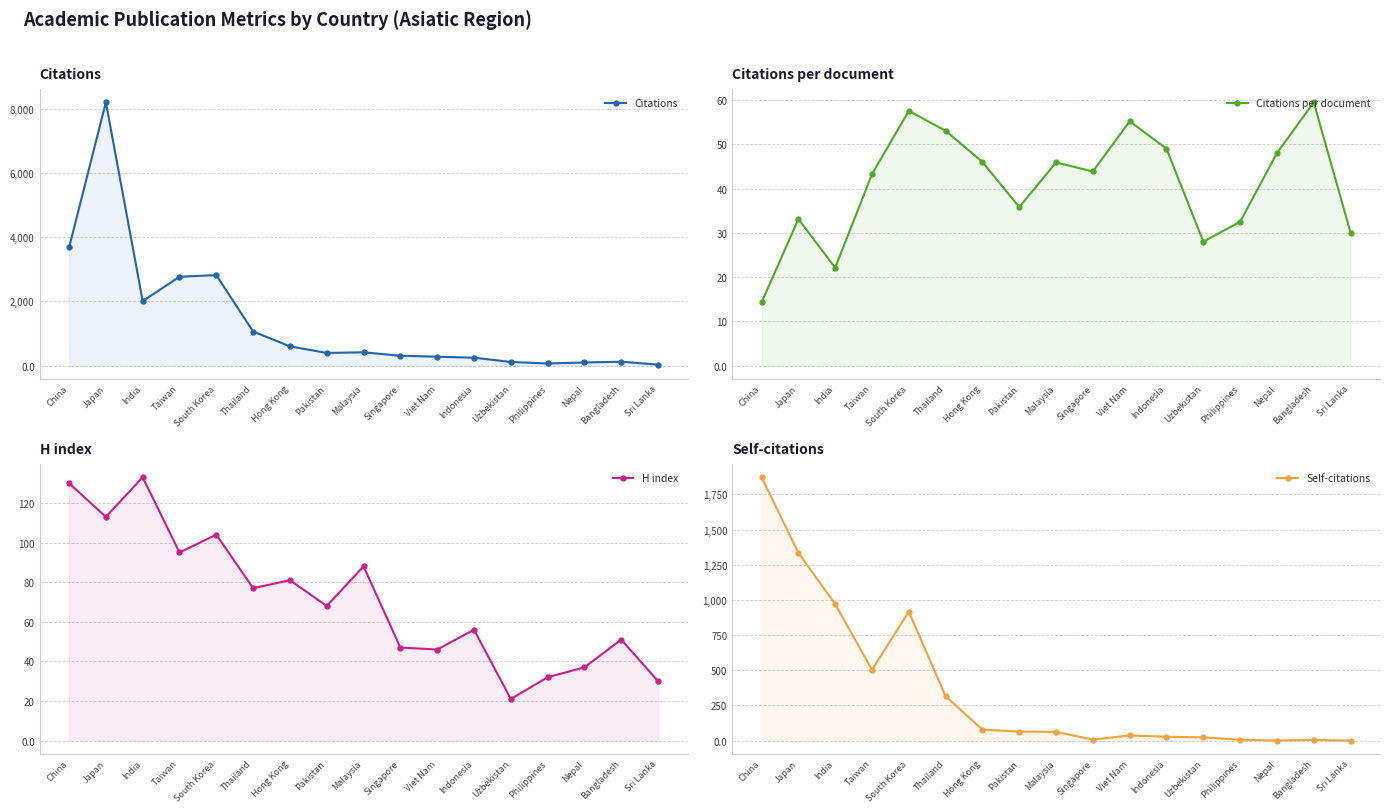

How many lines are shown in the chart?

4